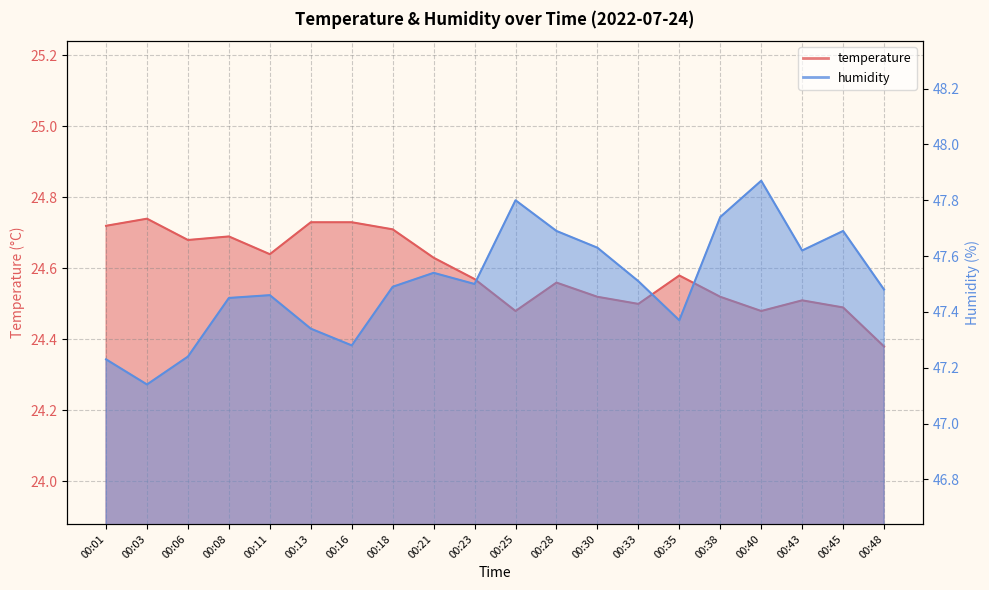

True or false: humidity has a value of 47.5 at 00:48.

True